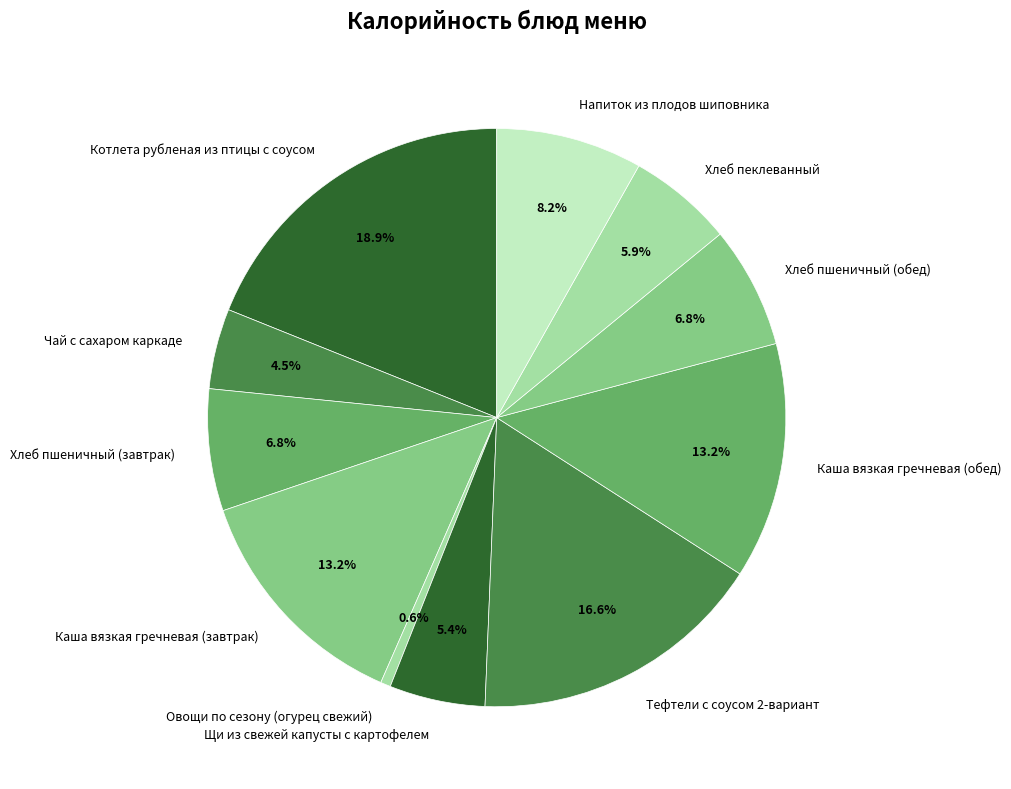

What is the ratio of the value at Каша вязкая гречневая (обед) to the value at Чай с сахаром каркаде?

2.9